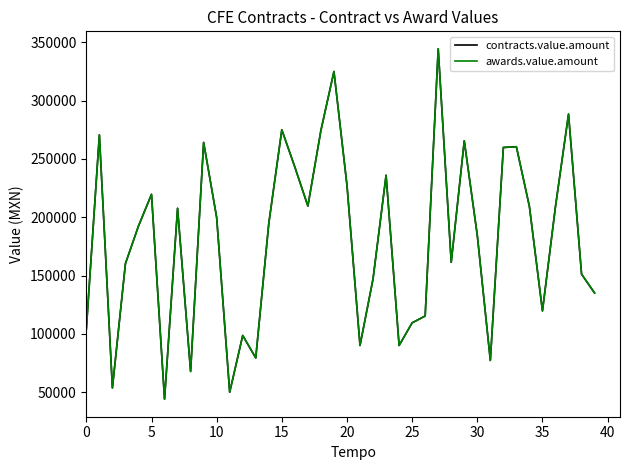

Is this an area chart (filled region under the line)?

No